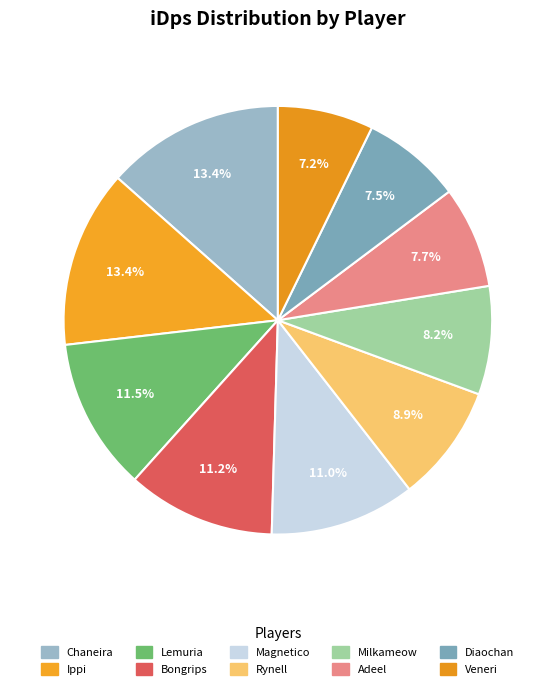

How many segments does this pie chart have?

10